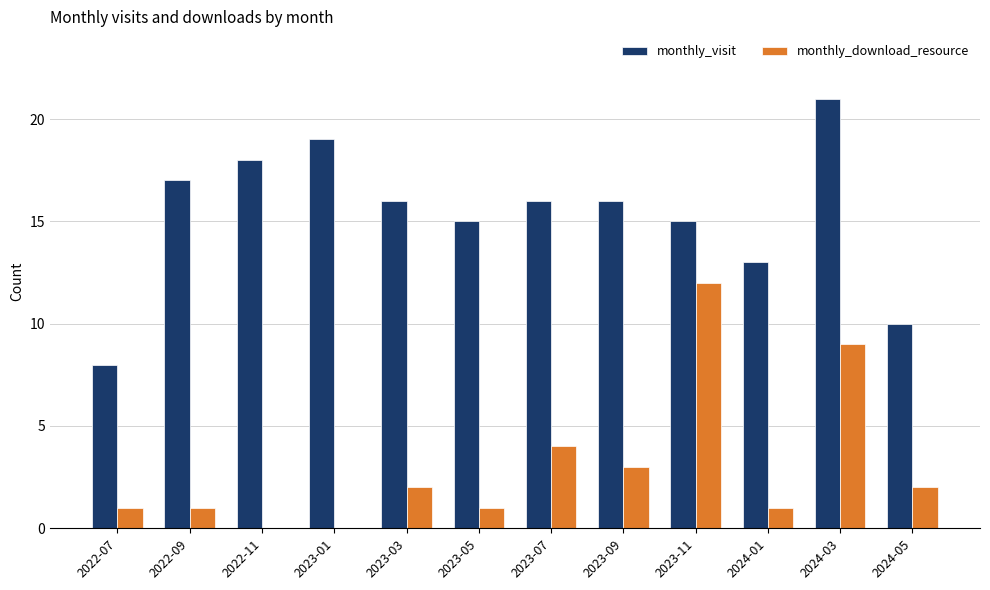

What is the difference between the monthly_visit values at 2022-09 and 2022-11?

1